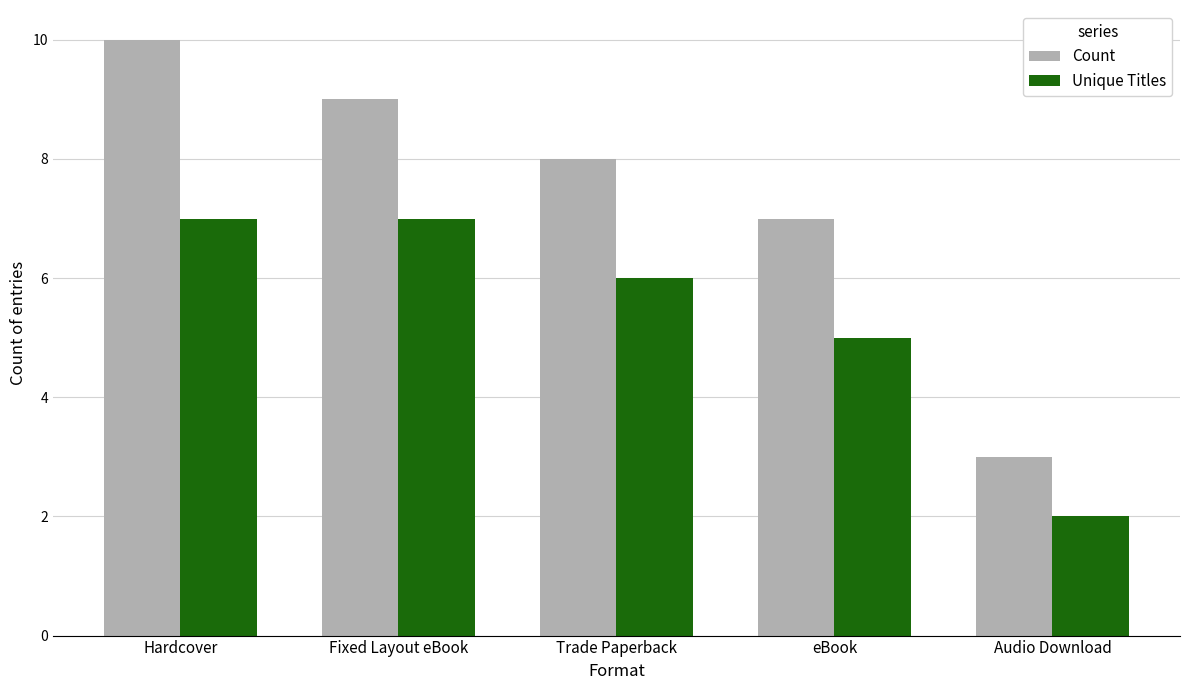

True or false: Unique Titles has a value of 5 at eBook.

True